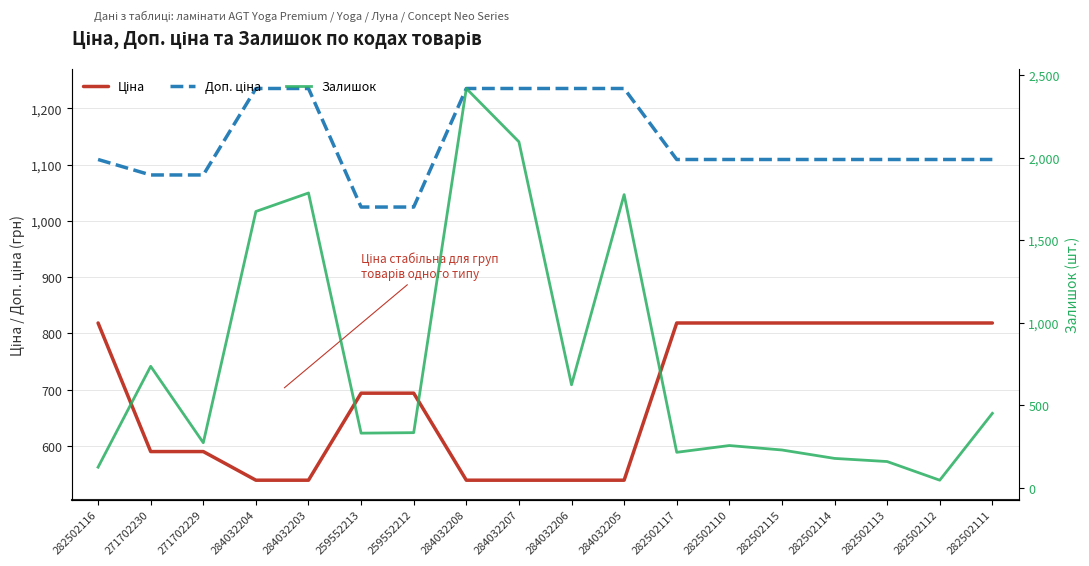

What is the maximum value for Ціна?

818.5